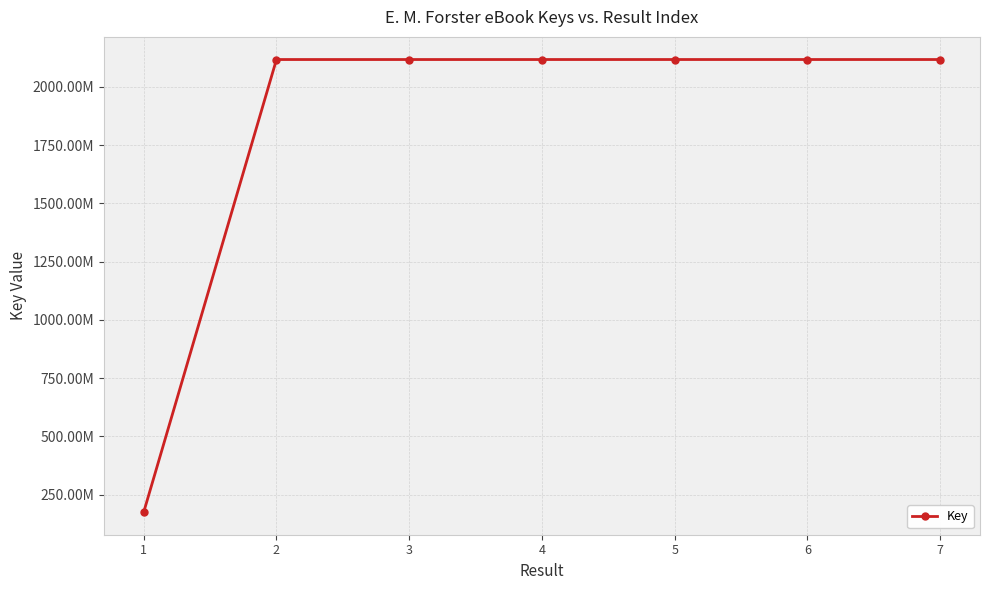

Does the chart have visible grid lines?

Yes